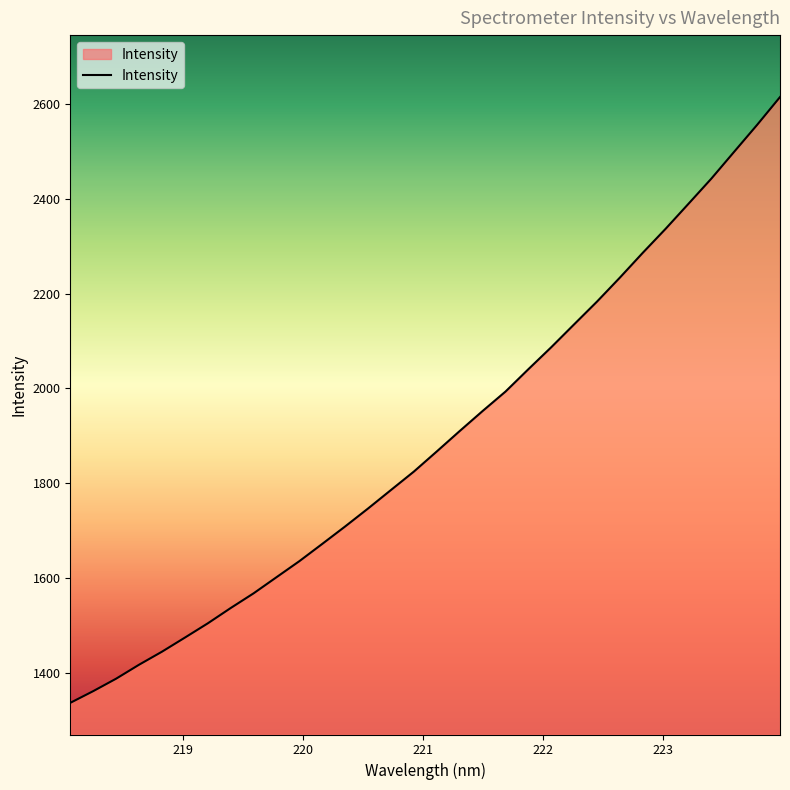

What is the minimum value shown in the chart?

1336.3